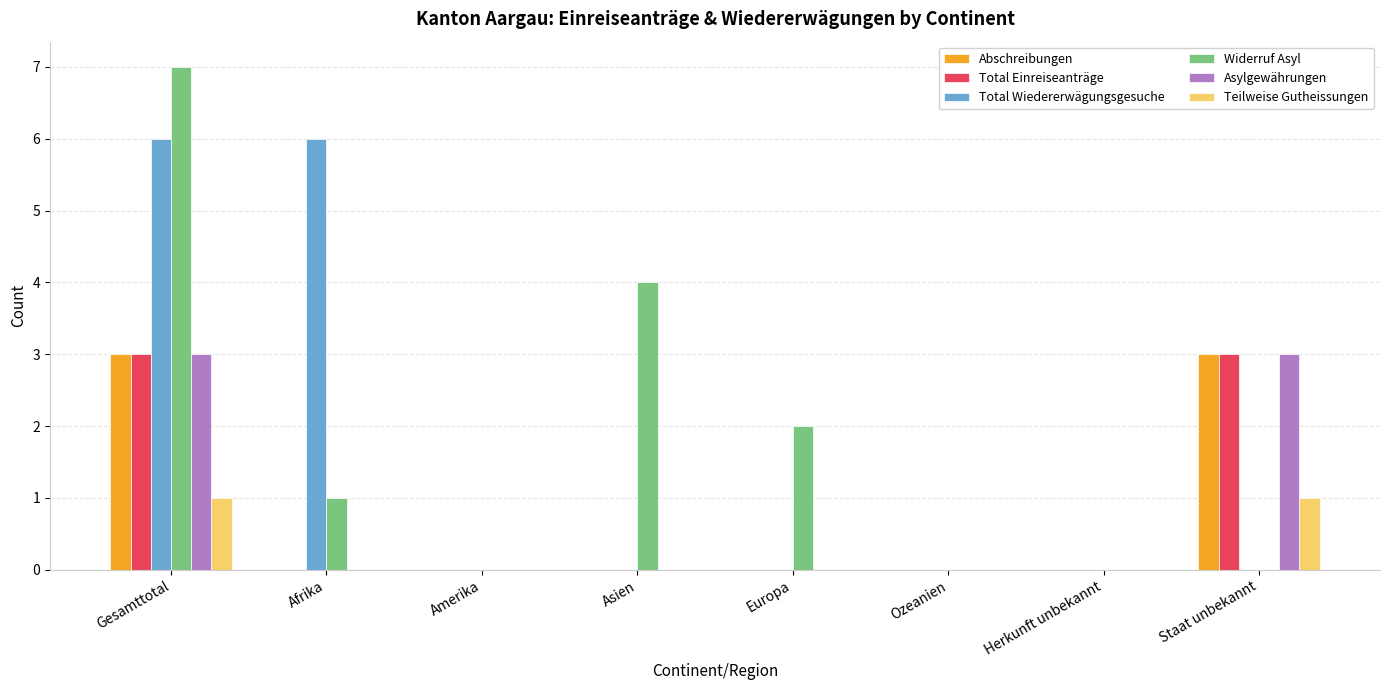

How many Abschreibungen values are between 0 and 3?

8